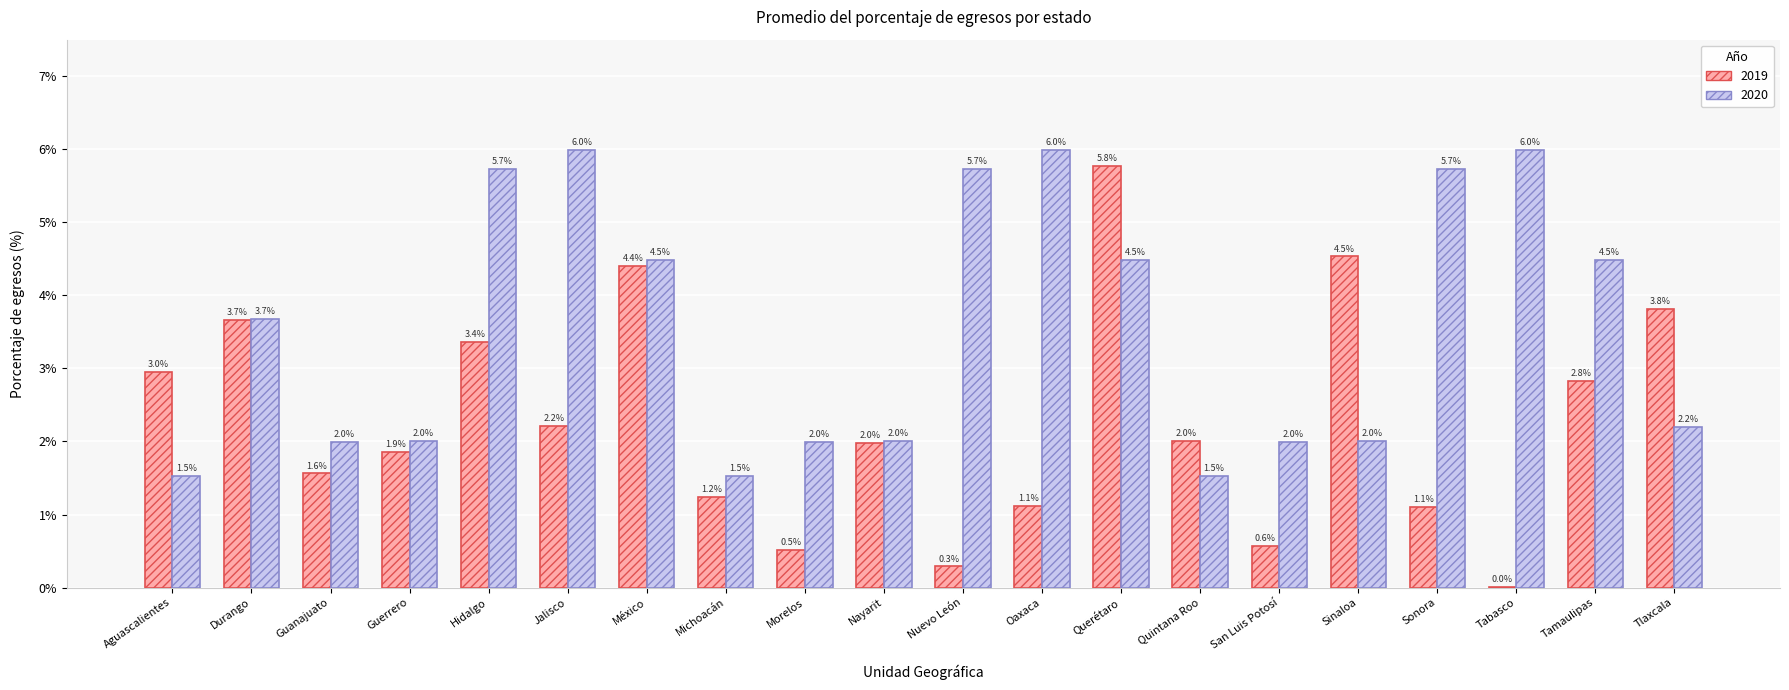

What is the average value of the 2020 series?

3.6